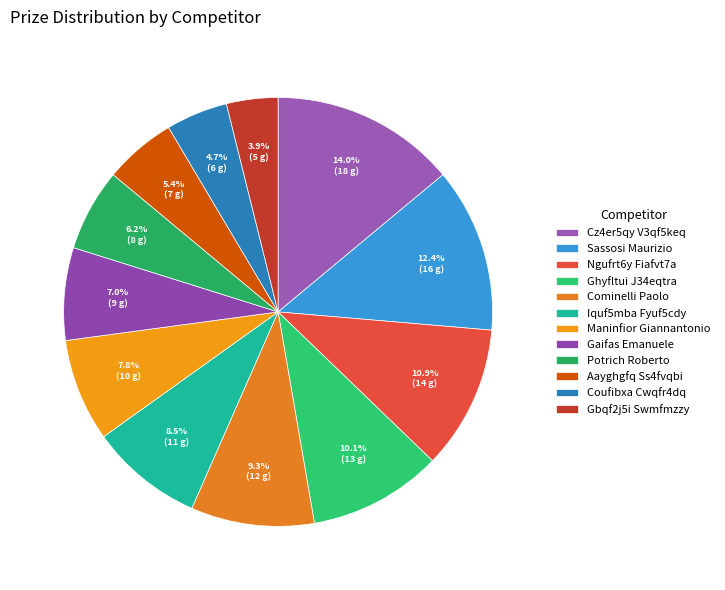

Is there any slice that represents more than half of the pie?

No